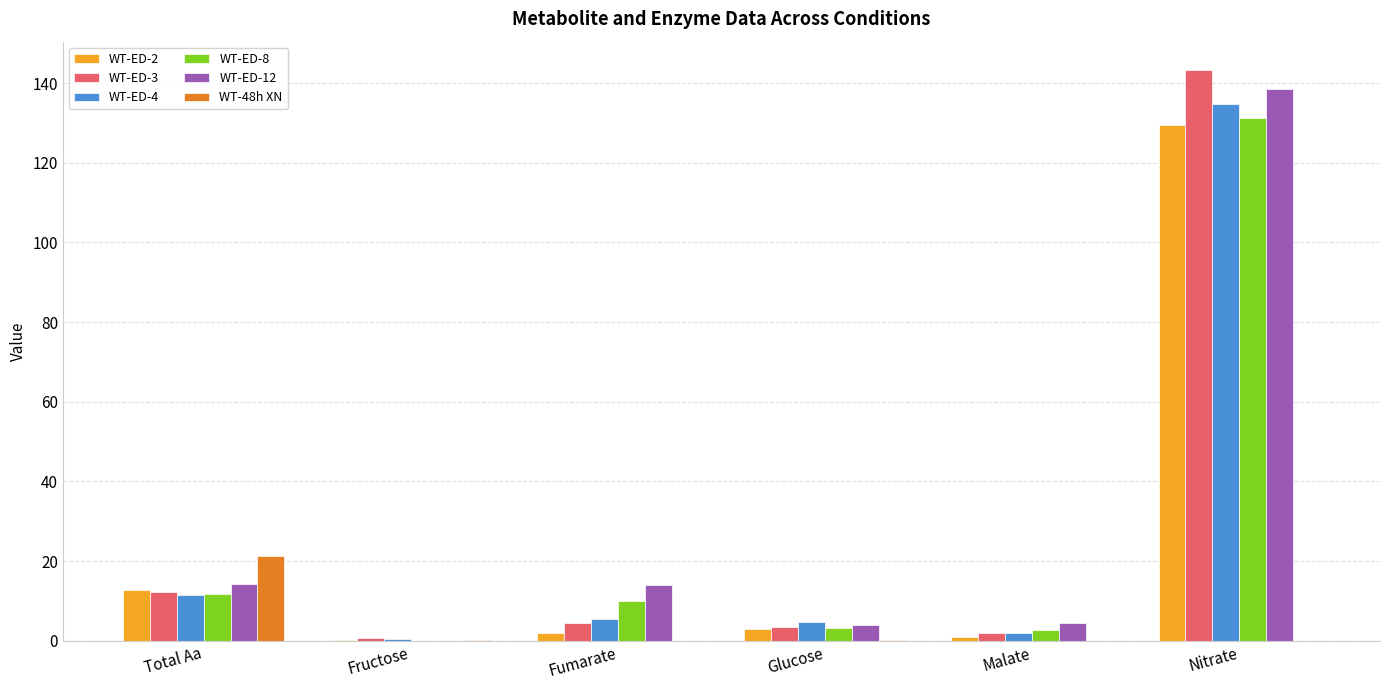

What is the total value across all series at Total Aa?

83.8